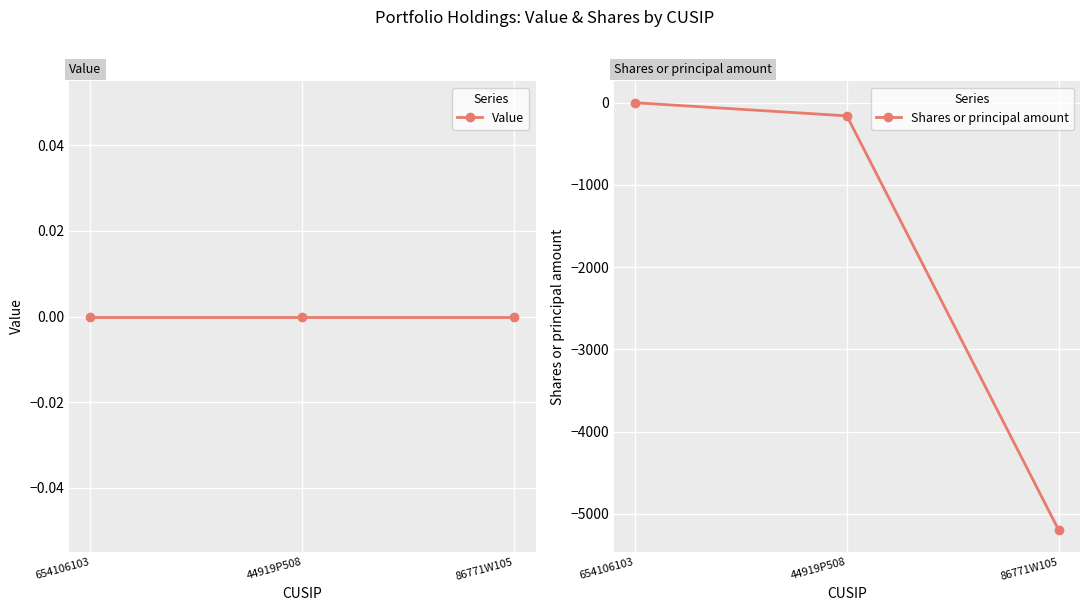

What is the sum of all Shares or principal amount values?

-5360